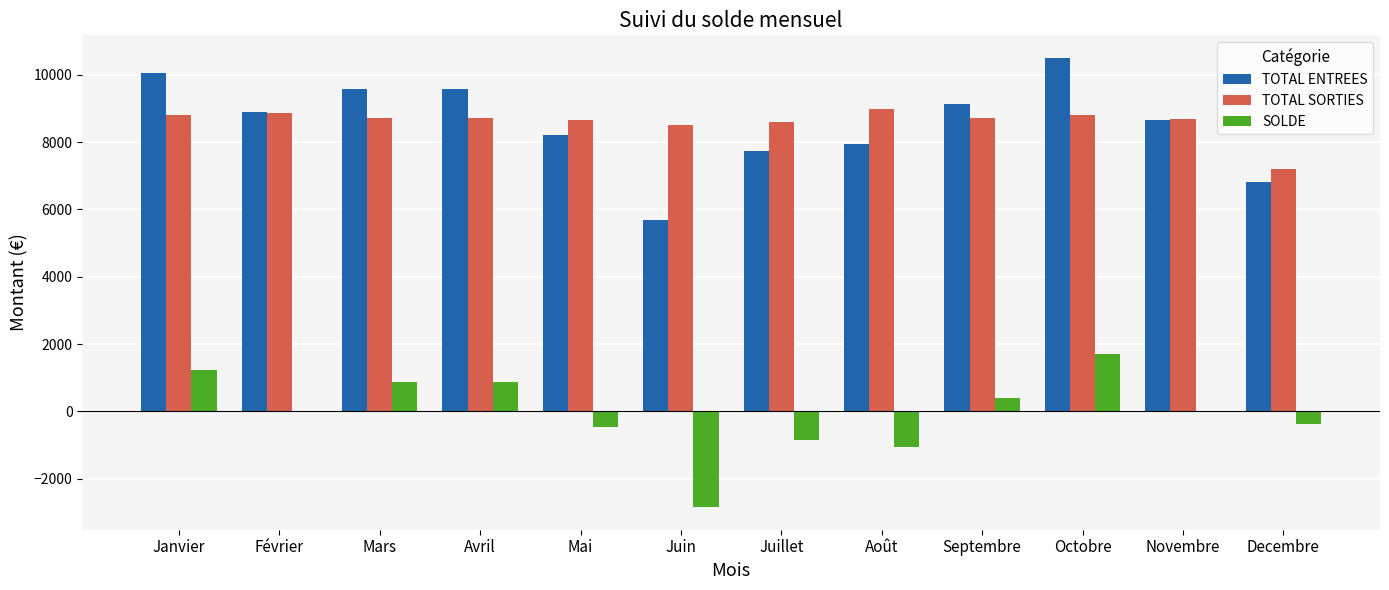

How many groups of bars are there?

12